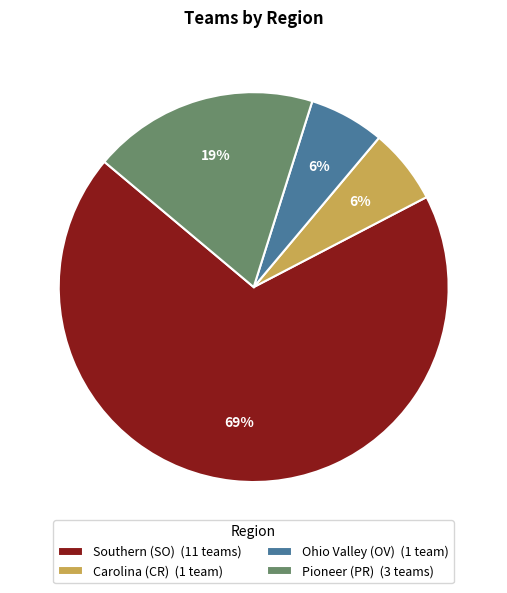

Does any single category account for the majority?

Yes